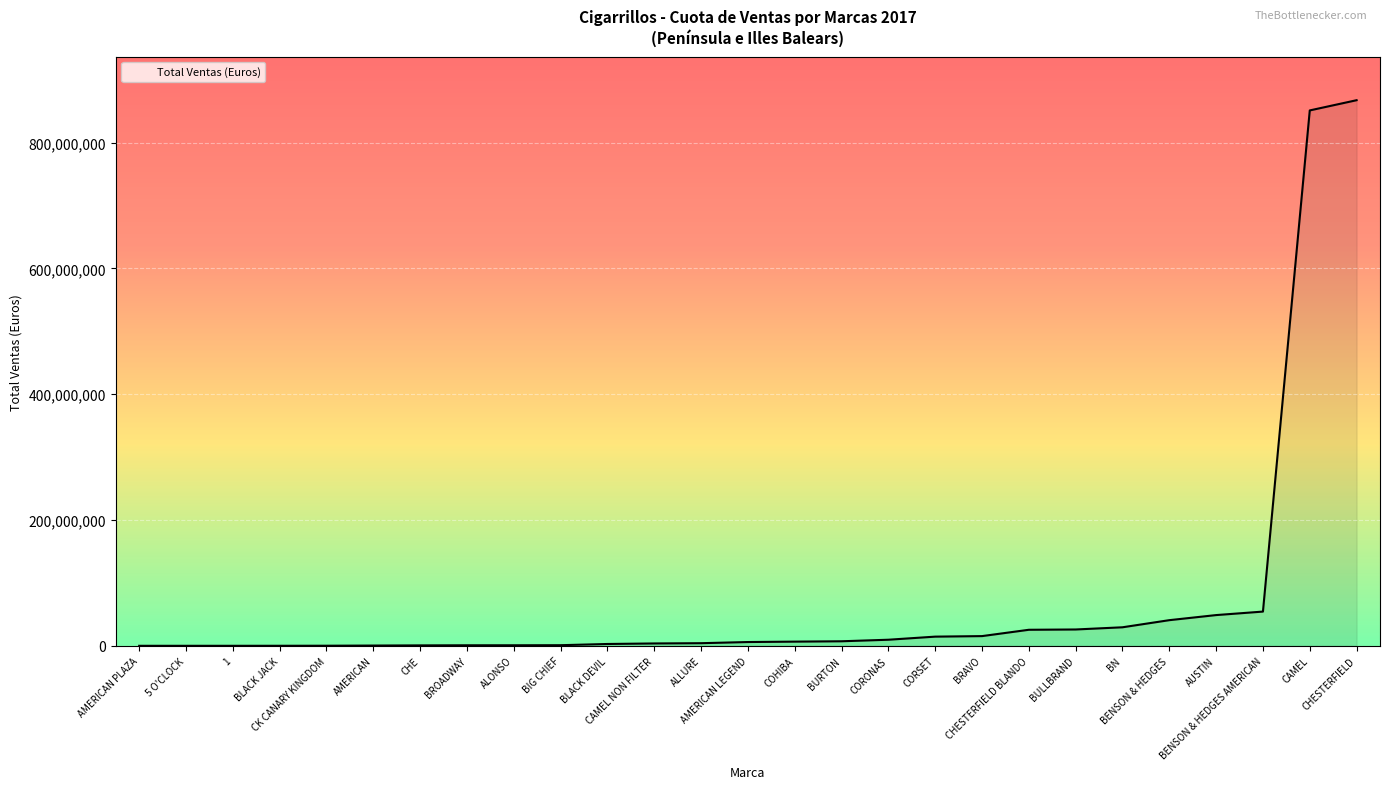

How many series are shown in this chart?

1